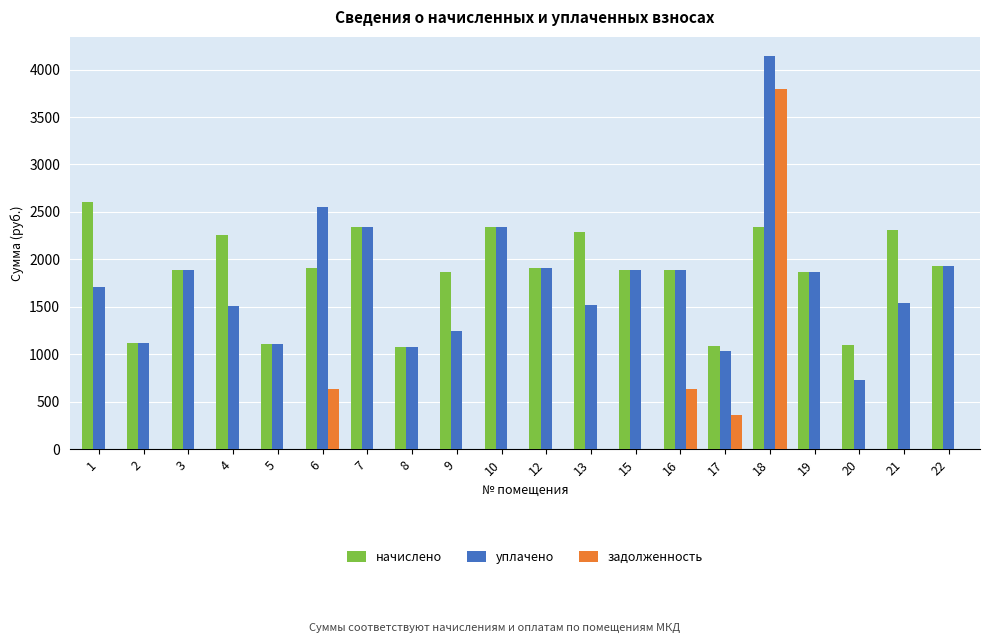

How many groups of bars are there?

20